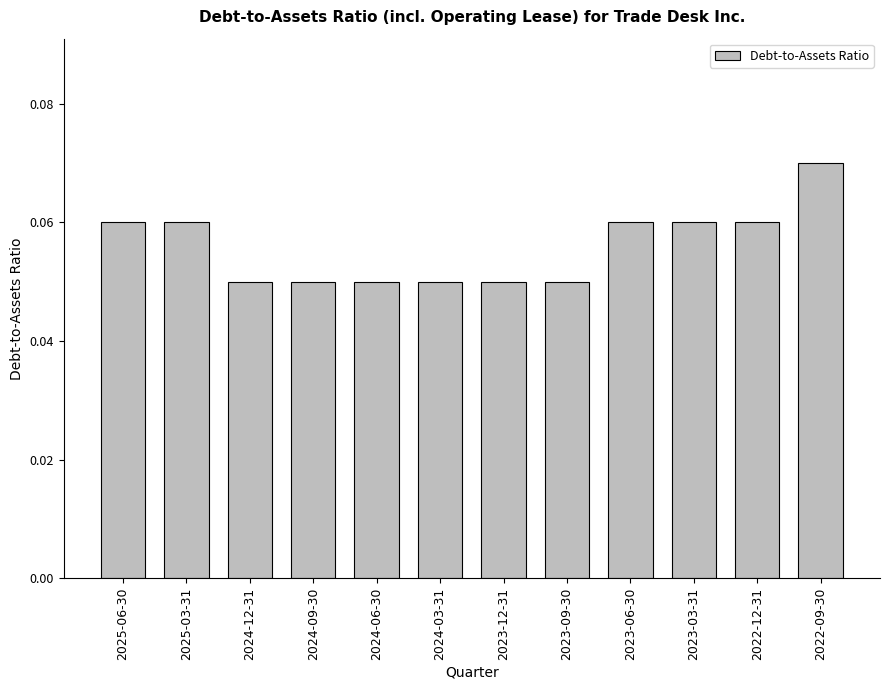

Is it true that the value at 2023-09-30 is 0.0?

False